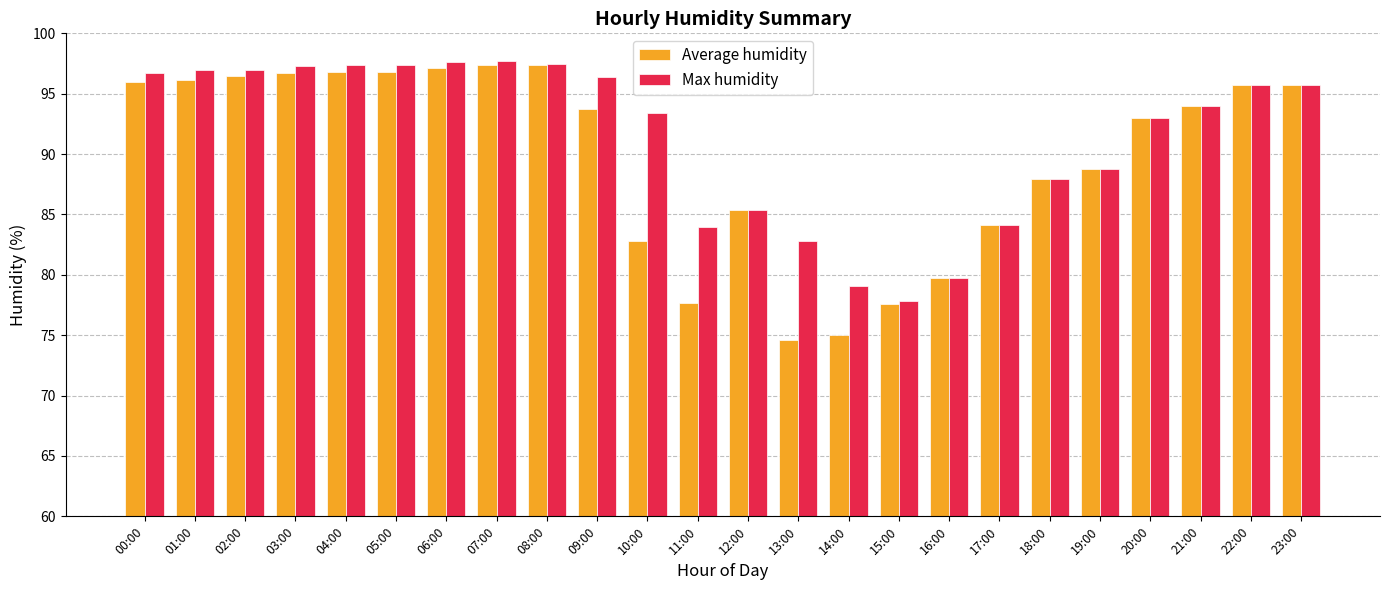

At which label does Max humidity reach its minimum?

15:00